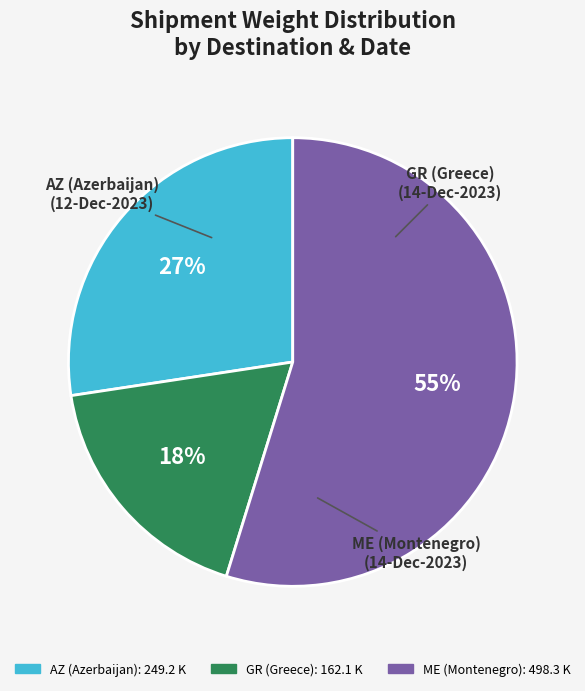

To the nearest percent, what is the average slice percentage?

33%